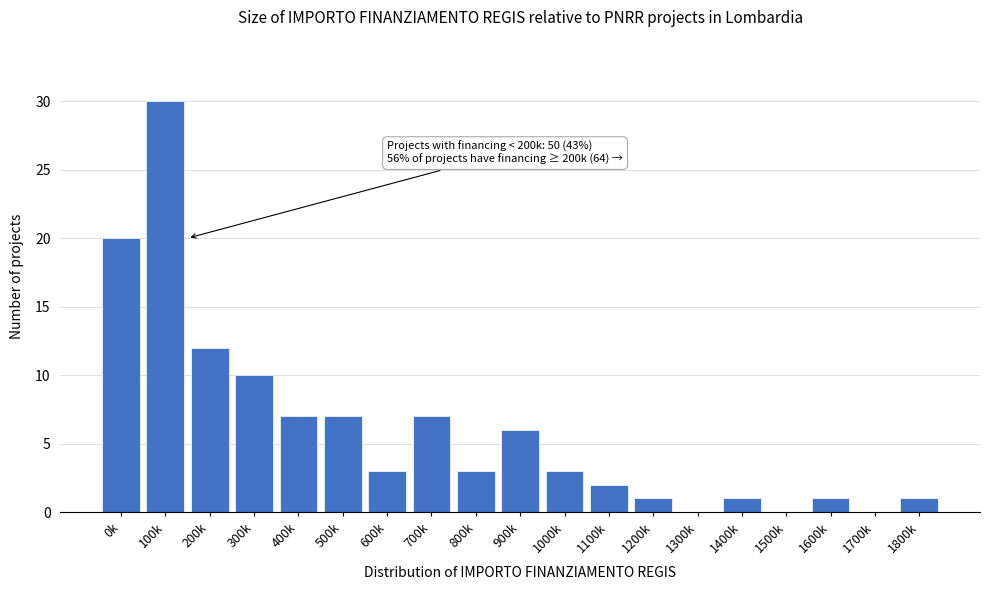

Reading left to right, what are all the values shown in this chart?

0k=20	100k=30	200k=12	300k=10	400k=7	500k=7	600k=3	700k=7	800k=3	900k=6	1000k=3	1100k=2	1200k=1	1300k=0	1400k=1	1500k=0	1600k=1	1700k=0	1800k=1